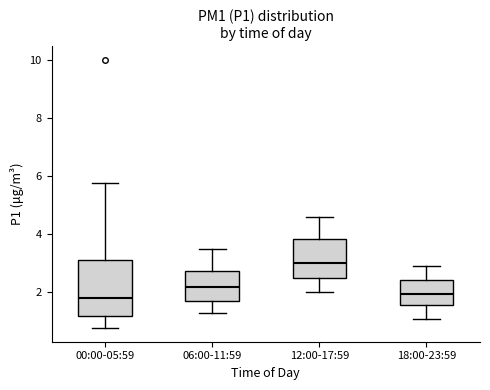

Reading left to right, transcribe this box plot: for each box, give where its median line is, the range the box spans, and where its two whiskers end, as read against the y-axis. The values are not printed on the chart, so give them approximately, as read against the axis.

00:00-05:59: median 1.8, box 1.2 to 3.2, whiskers 0.8 to 5.8
06:00-11:59: median 2.2, box 1.8 to 2.8, whiskers 1.4 to 3.6
12:00-17:59: median 3.0, box 2.6 to 3.8, whiskers 2.0 to 4.6
18:00-23:59: median 2.0, box 1.6 to 2.4, whiskers 1.2 to 3.0